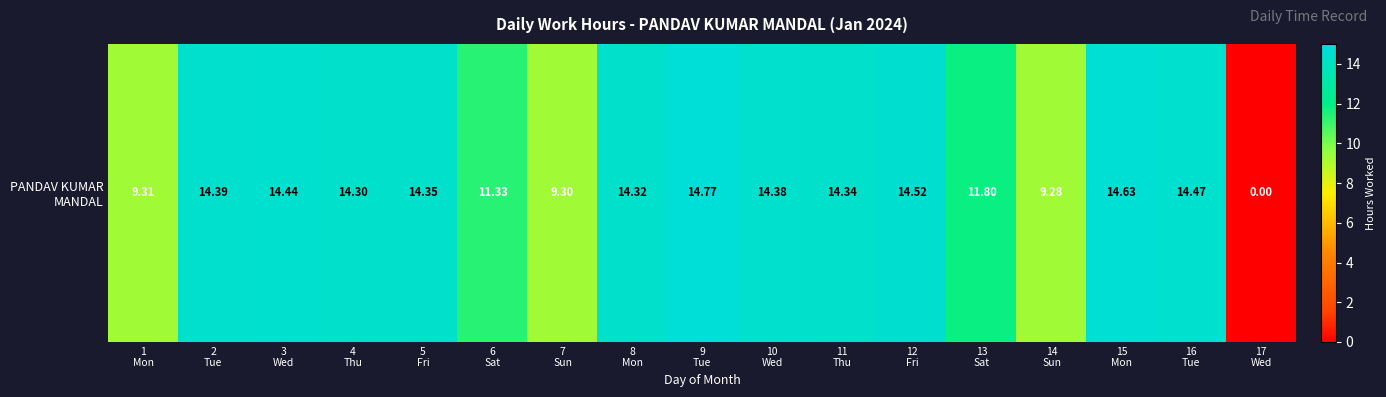

List the labels in order of value, smallest first.

17
Wed, 14
Sun, 7
Sun, 1
Mon, 6
Sat, 13
Sat, 4
Thu, 8
Mon, 11
Thu, 5
Fri, 10
Wed, 2
Tue, 3
Wed, 16
Tue, 12
Fri, 15
Mon, 9
Tue